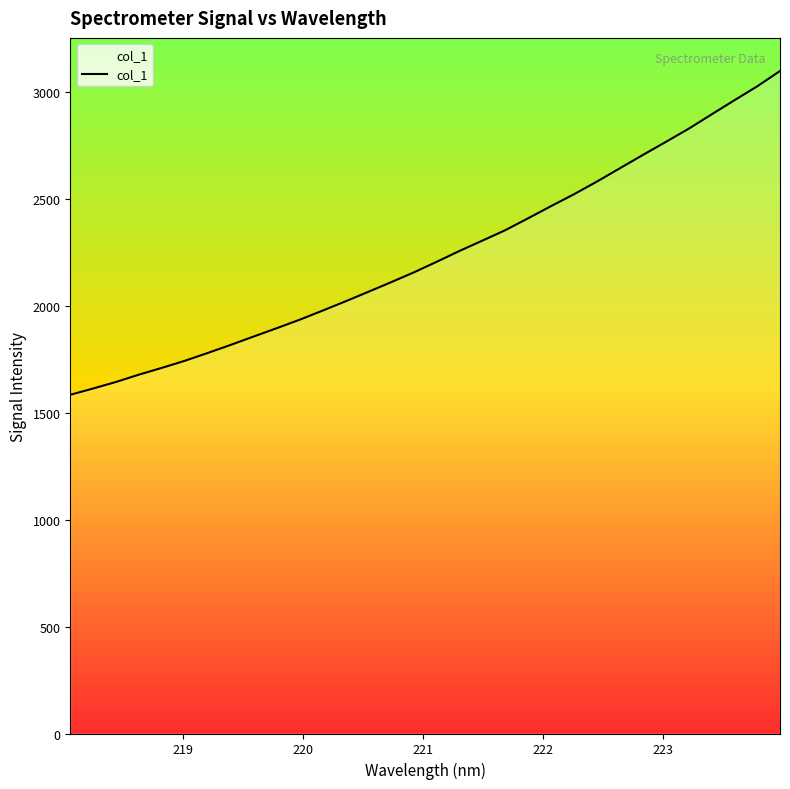

What is the difference between the maximum and second lowest values?

1484.9